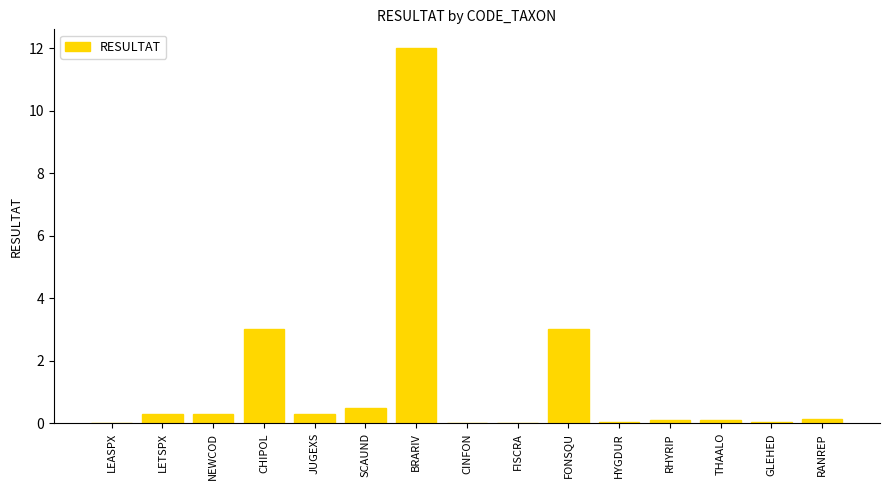

Between NEWCOD and CINFON, which is larger?

NEWCOD